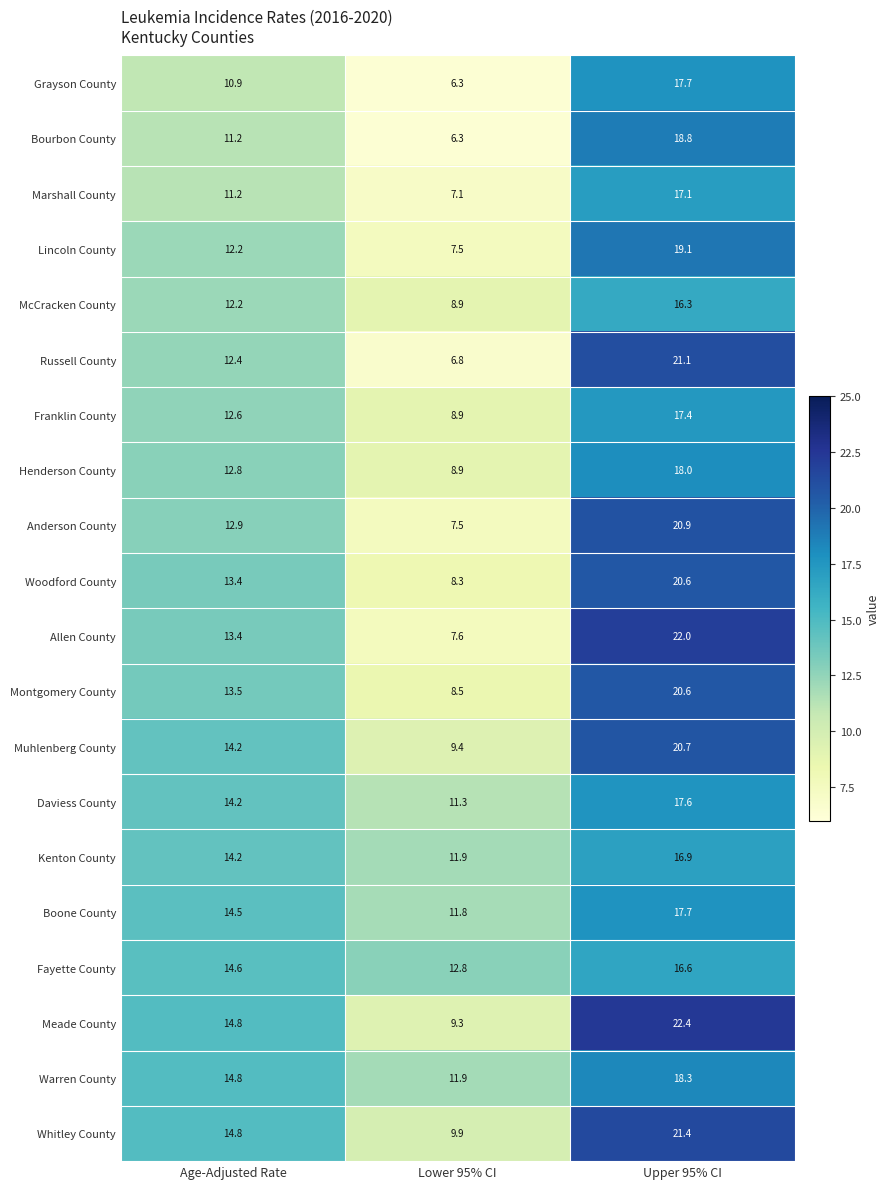

What is the difference between the maximum and minimum values in the Montgomery County series?

12.1